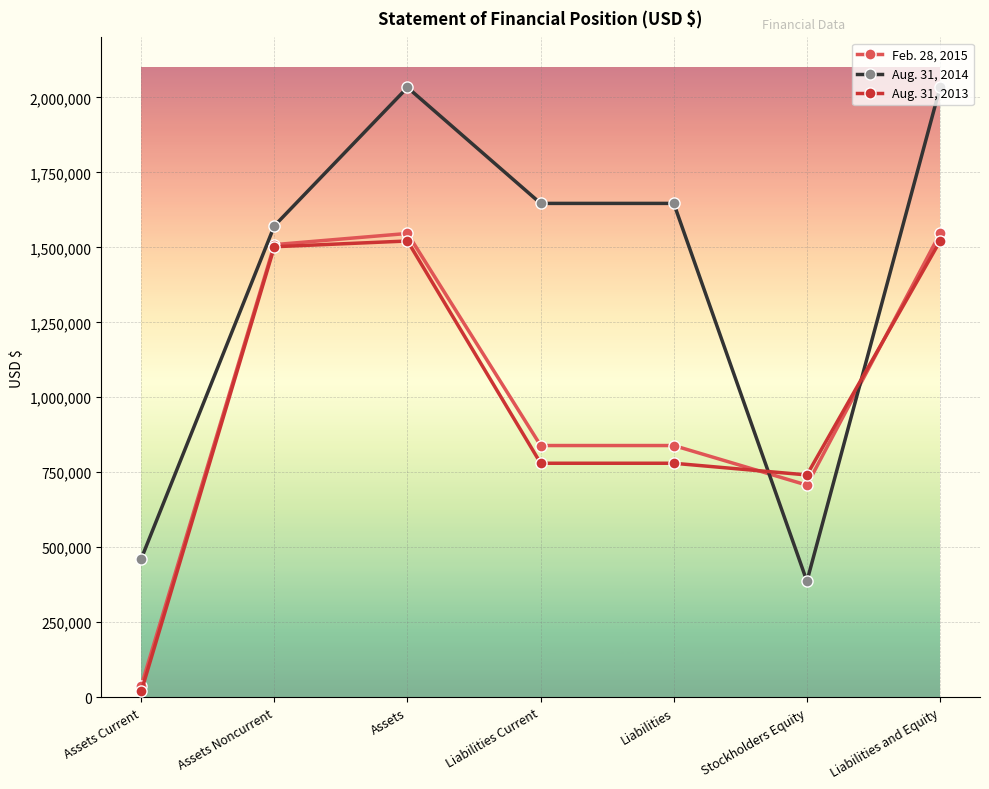

List the series in order of their peak value, lowest first.

Aug. 31, 2013, Feb. 28, 2015, Aug. 31, 2014